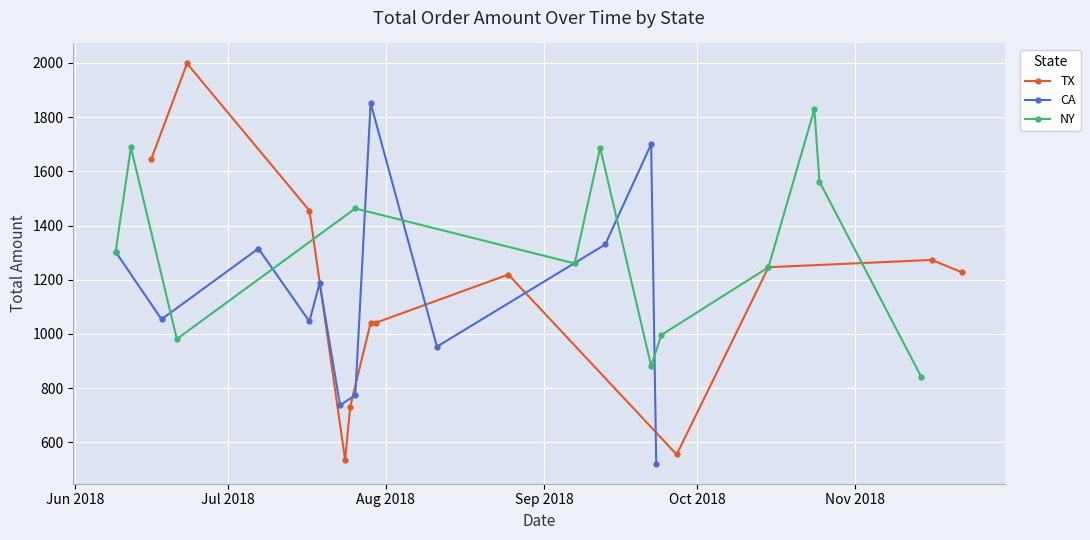

In CA, how many points are higher than both neighbors (excluding endpoints)?

4